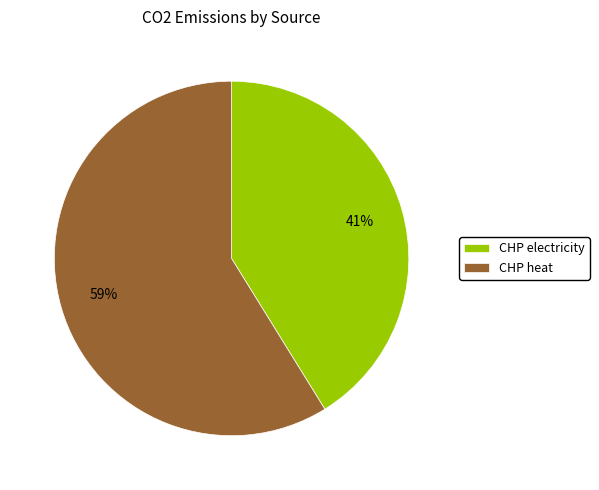

To the nearest percent, what is the combined percentage of CHP electricity and CHP heat?

100%